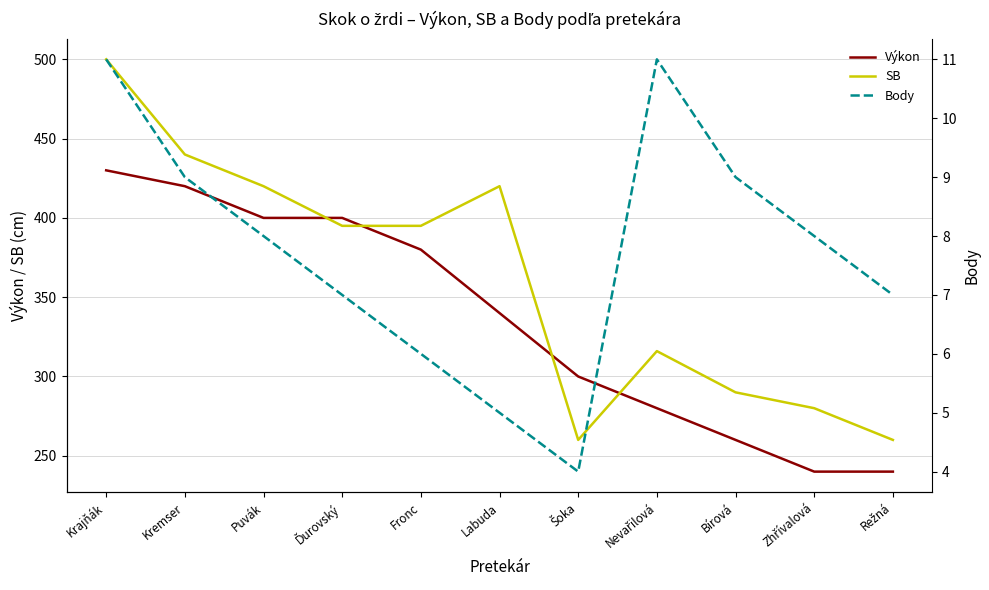

Which series has the widest spread of values?

SB